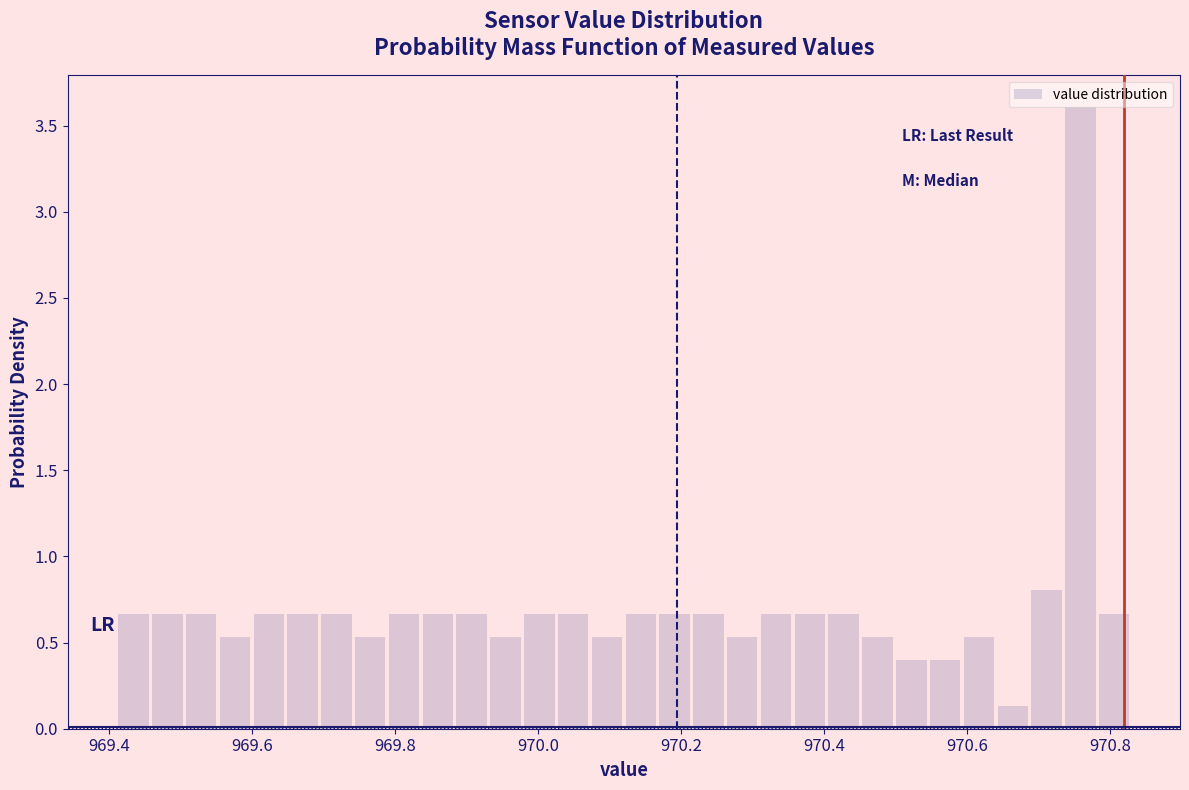

Read against the x-axis, roughly where is the centre of the tallest bar?

970.76